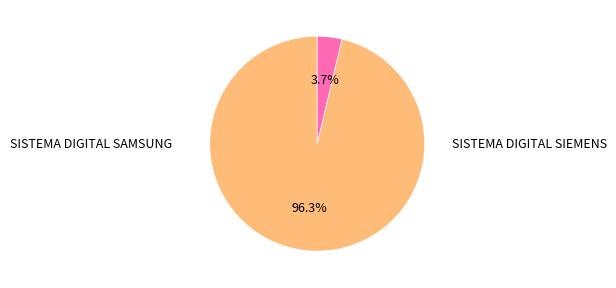

Does any single category account for the majority?

Yes